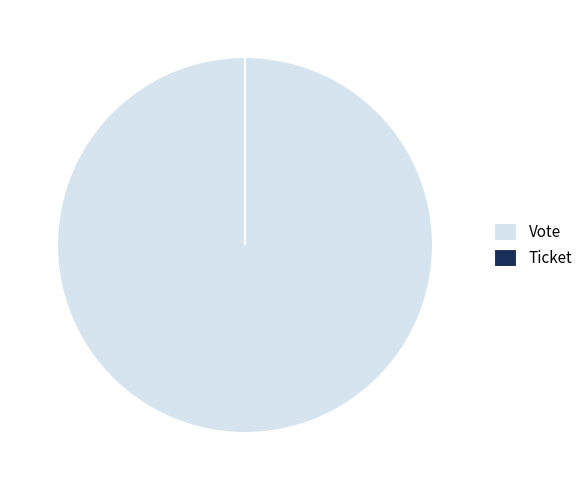

To the nearest percent, what is the average slice percentage?

50%